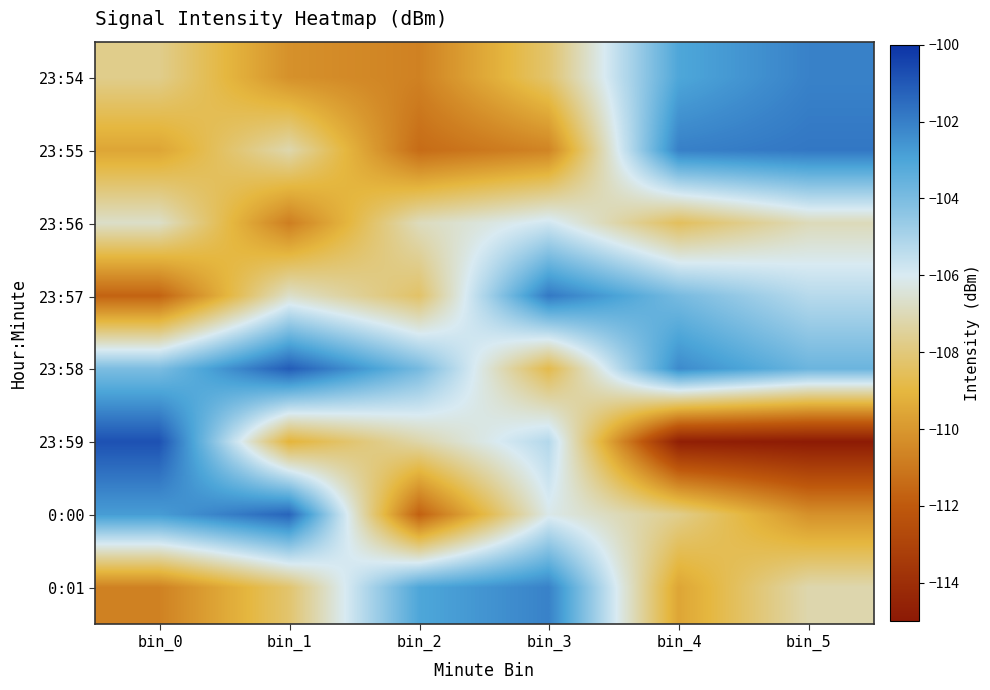

How many data points does each series have?

6